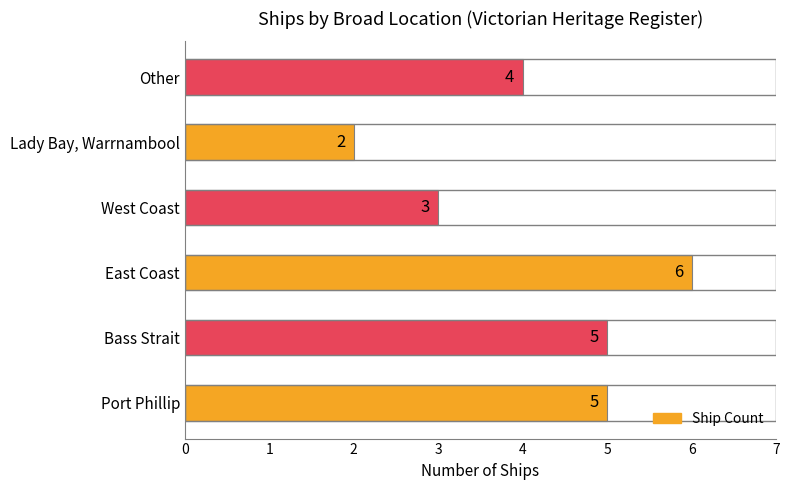

Which category has the highest value across all series?

East Coast